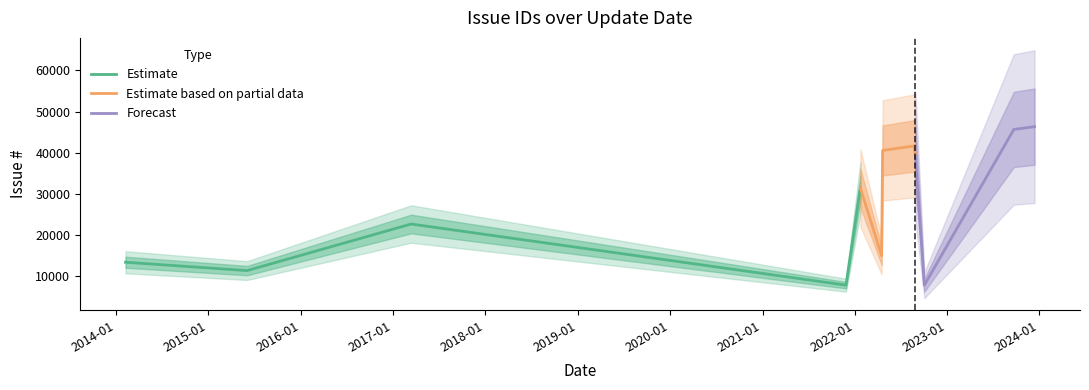

Count the number of values greater than 31431.

5